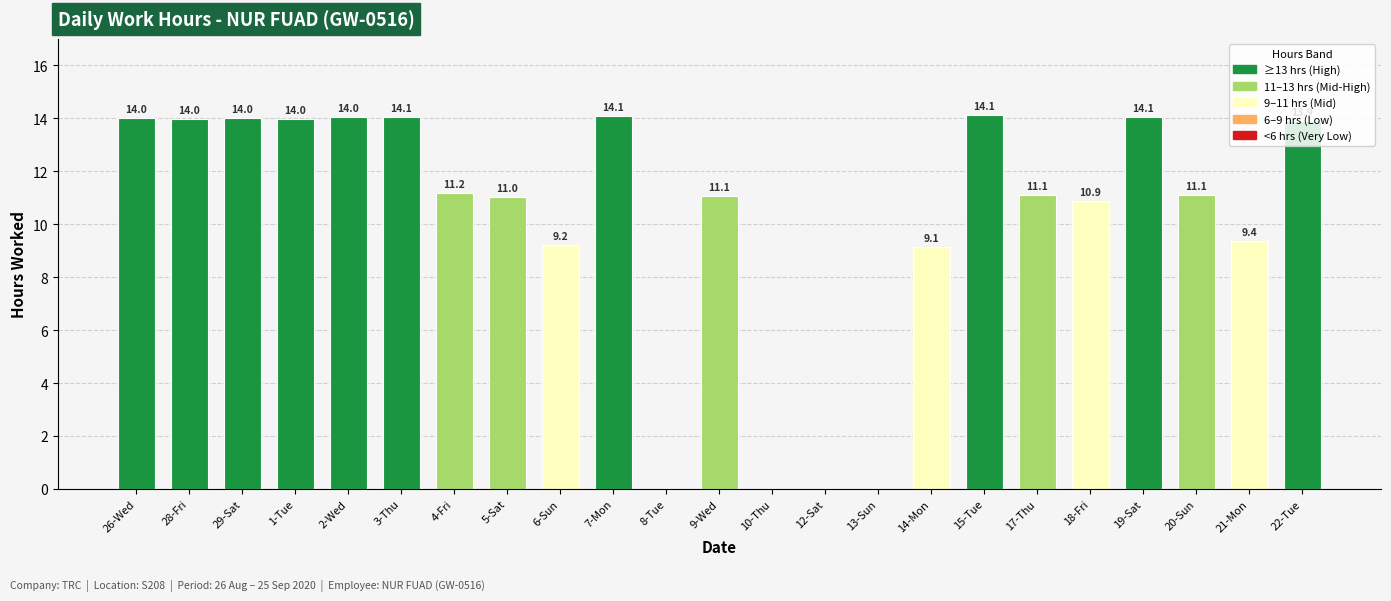

Reading left to right, transcribe all the data shown in this chart.

14.0	14.0	14.0	14.0	14.0	14.1	11.2	11.0	9.2	14.1	0.0	11.1	0.0	0.0	0.0	9.1	14.1	11.1	10.9	14.1	11.1	9.4	13.9